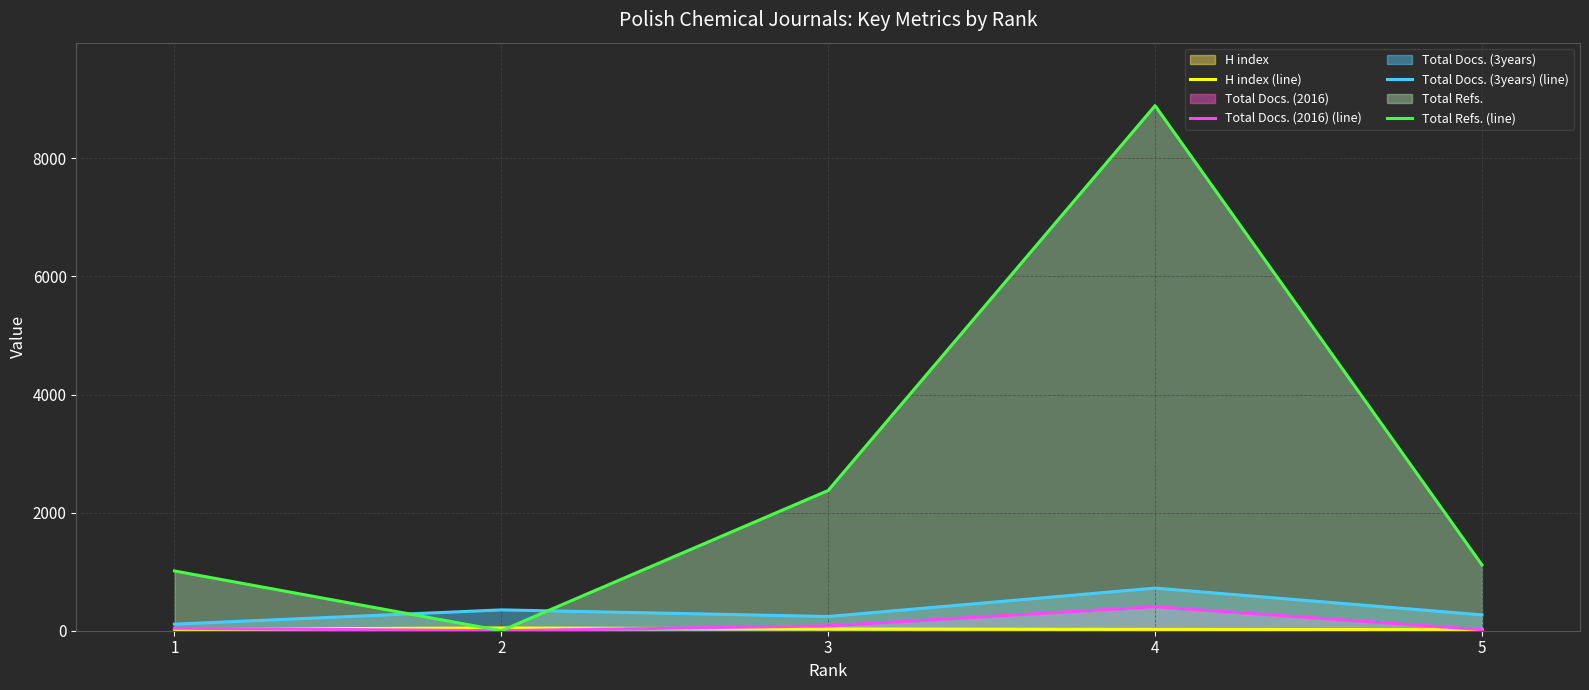

What is the difference between the maximum and minimum values in the Total Refs. (line) series?

8891